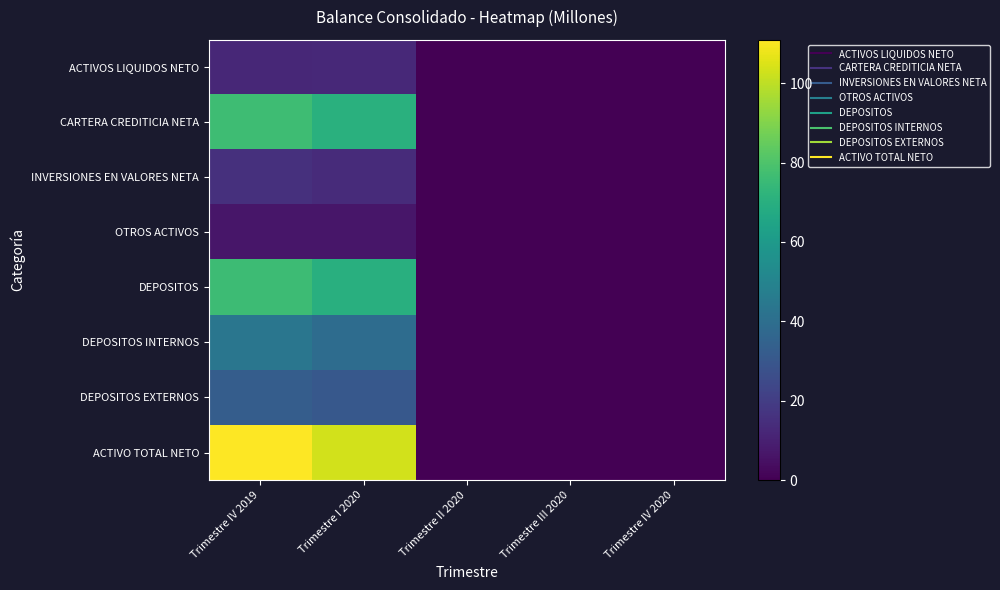

Reading left to right, extract all data points from this chart.

ACTIVOS LIQUIDOS NETO: Trimestre IV 2019=12.5	Trimestre I 2020=12.7	Trimestre II 2020=0.0	Trimestre III 2020=0.0	Trimestre IV 2020=0.0
CARTERA CREDITICIA NETA: Trimestre IV 2019=76.5	Trimestre I 2020=70.3	Trimestre II 2020=0.0	Trimestre III 2020=0.0	Trimestre IV 2020=0.0
INVERSIONES EN VALORES NETA: Trimestre IV 2019=15.3	Trimestre I 2020=13.8	Trimestre II 2020=0.0	Trimestre III 2020=0.0	Trimestre IV 2020=0.0
OTROS ACTIVOS: Trimestre IV 2019=6.5	Trimestre I 2020=6.5	Trimestre II 2020=0.0	Trimestre III 2020=0.0	Trimestre IV 2020=0.0
DEPOSITOS: Trimestre IV 2019=76.0	Trimestre I 2020=69.8	Trimestre II 2020=0.0	Trimestre III 2020=0.0	Trimestre IV 2020=0.0
DEPOSITOS INTERNOS: Trimestre IV 2019=43.3	Trimestre I 2020=39.1	Trimestre II 2020=0.0	Trimestre III 2020=0.0	Trimestre IV 2020=0.0
DEPOSITOS EXTERNOS: Trimestre IV 2019=32.6	Trimestre I 2020=30.6	Trimestre II 2020=0.0	Trimestre III 2020=0.0	Trimestre IV 2020=0.0
ACTIVO TOTAL NETO: Trimestre IV 2019=110.9	Trimestre I 2020=103.3	Trimestre II 2020=0.0	Trimestre III 2020=0.0	Trimestre IV 2020=0.0